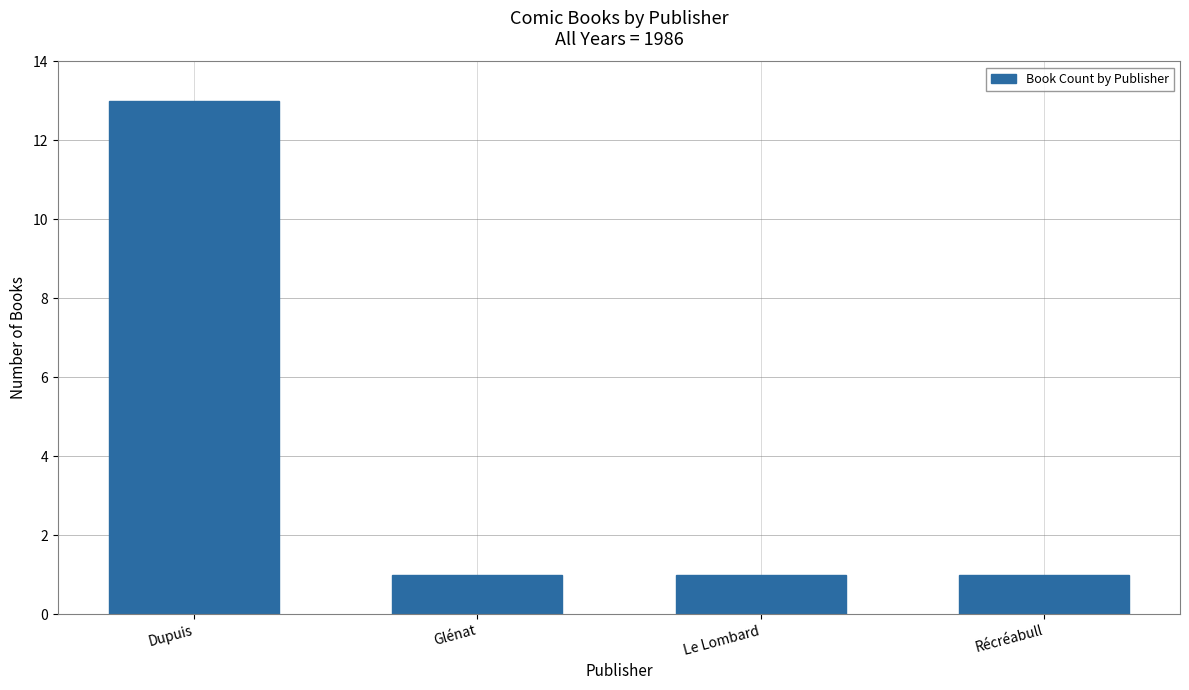

What value does the data have at Dupuis?

13